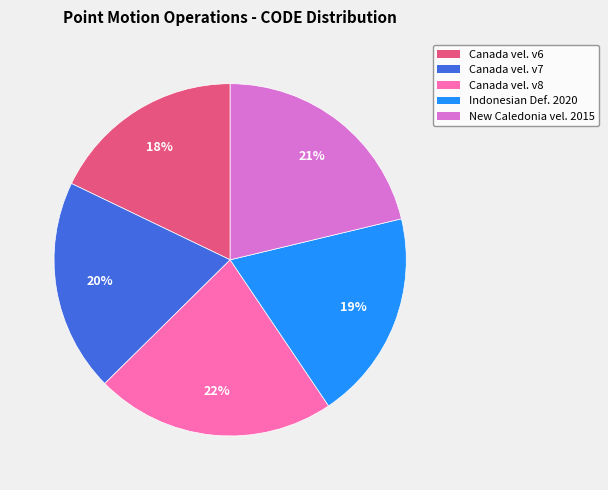

Count the number of slices in the pie.

5